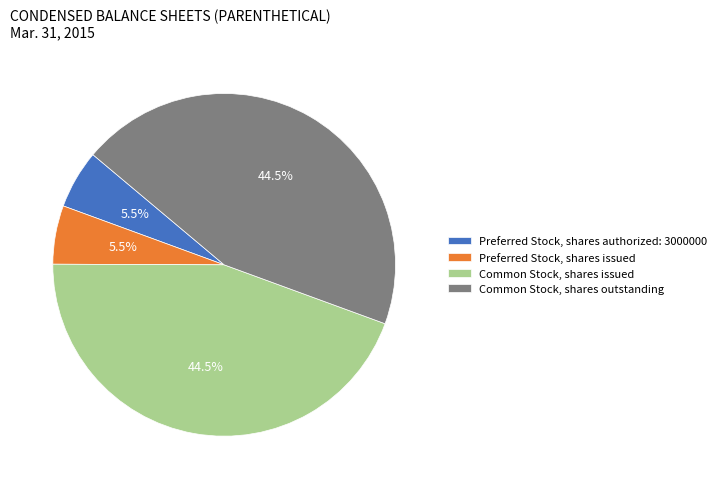

How much of the chart is everything except Preferred Stock, shares issued?

94.5%